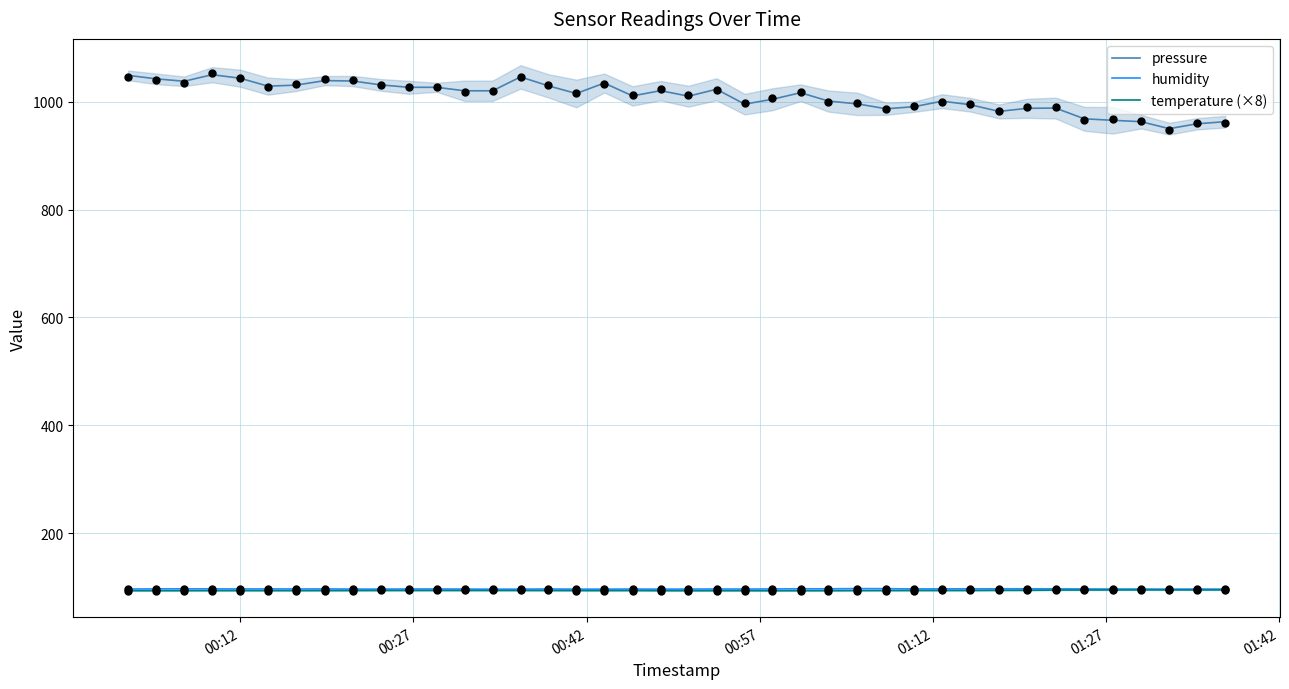

Which series has the largest total across all categories?

pressure (observed)